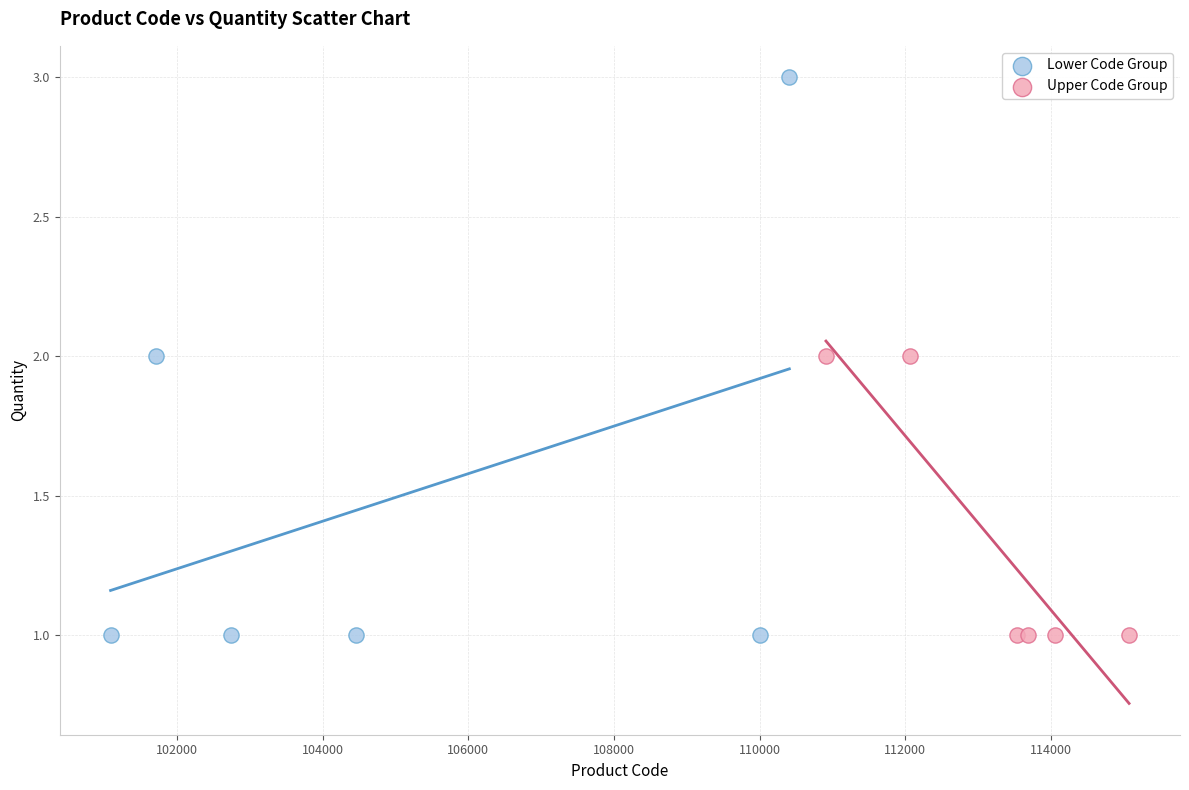

Which series has the largest Y range (max minus min)?

Lower Code Group